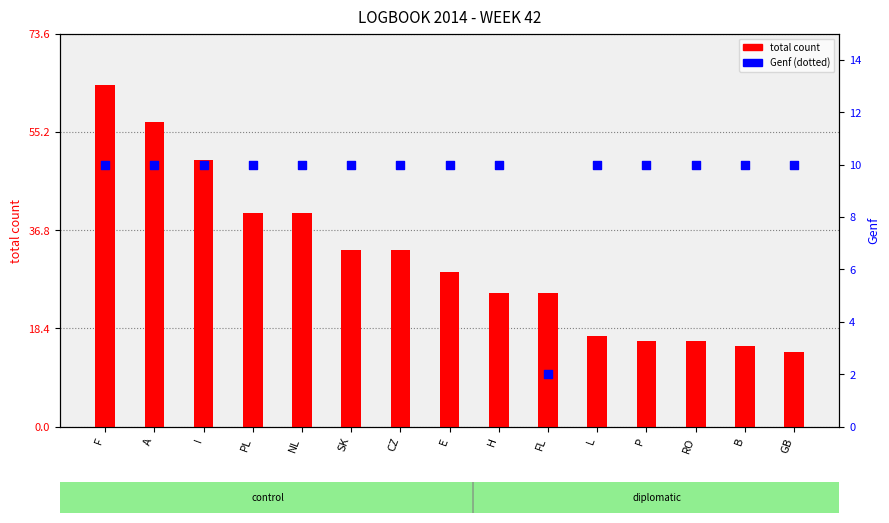

What are all the series names shown in the legend?

total count, Genf